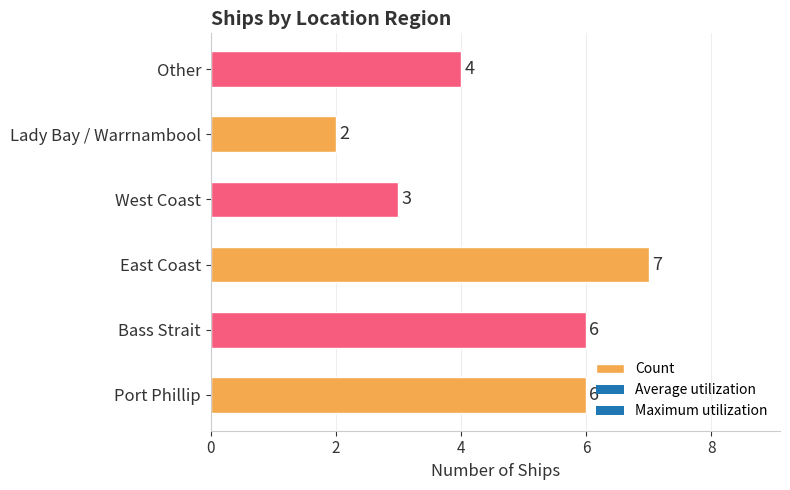

What is the smallest value displayed?

2